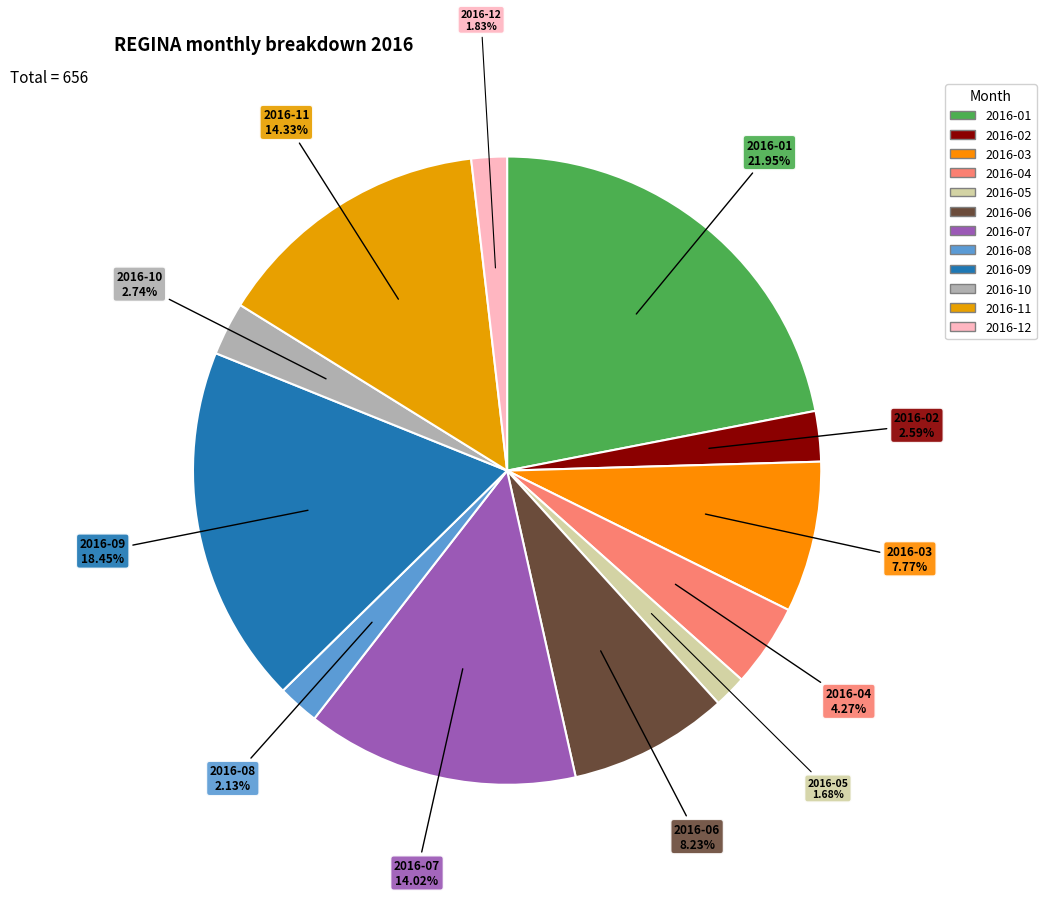

To the nearest percent, what percentage of the pie is 2016-08?

2%